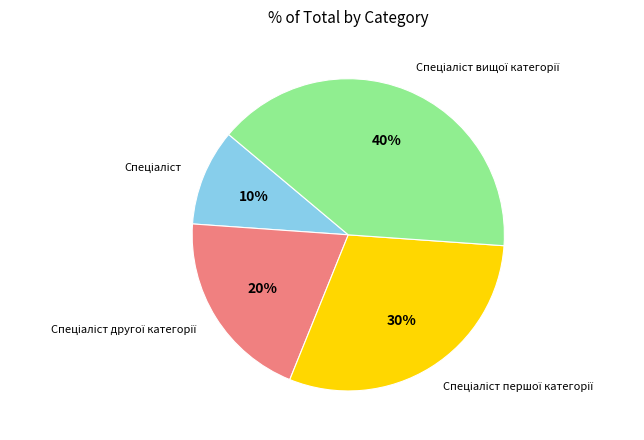

Is there a majority slice in this chart?

No